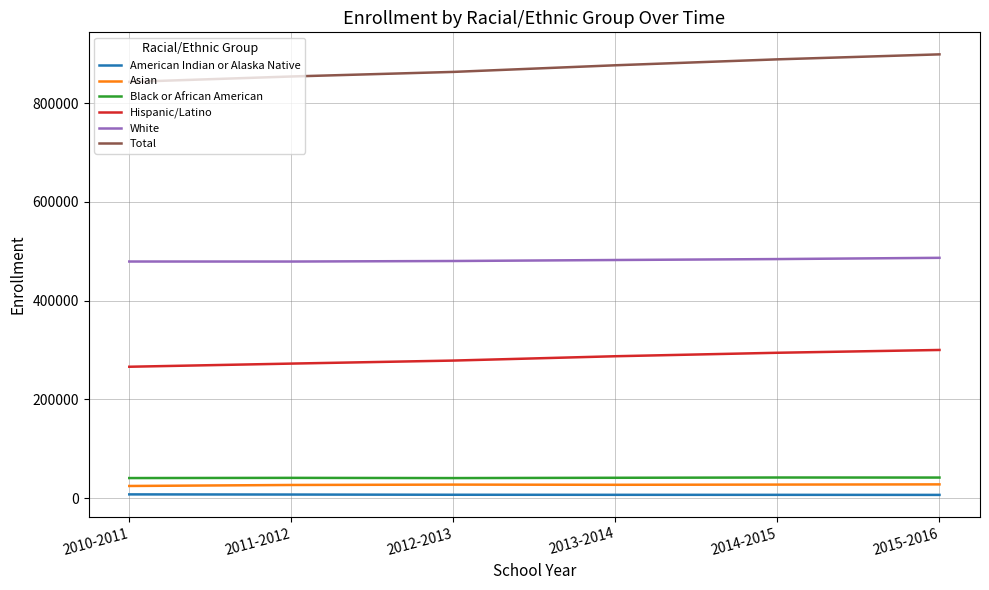

The value of White at 2014-2015 is 660236. True or false?

False